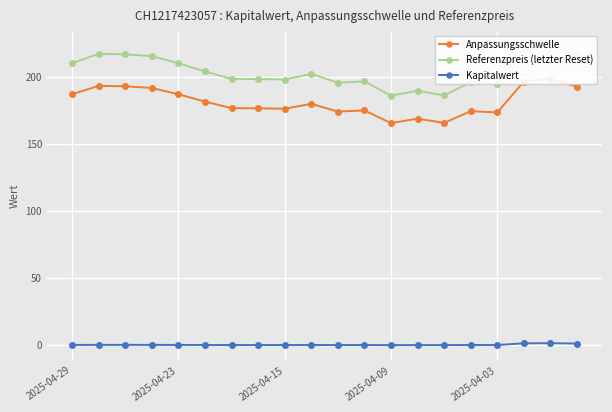

What are all the series names shown in the legend?

Anpassungsschwelle, Referenzpreis (letzter Reset), Kapitalwert